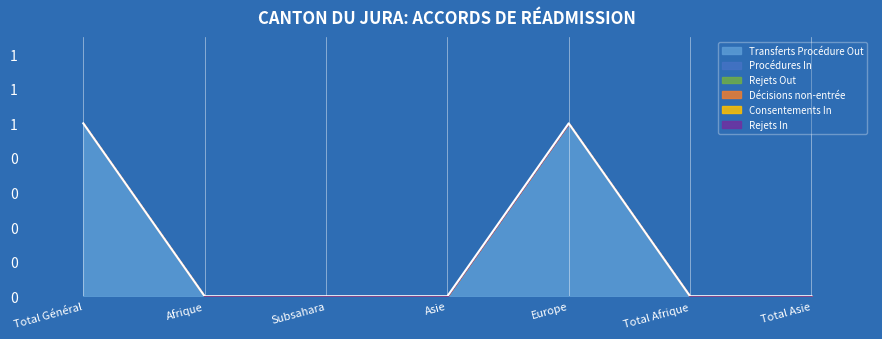

True or false: Transferts Procédure Out and Rejets Out cross at least once.

False